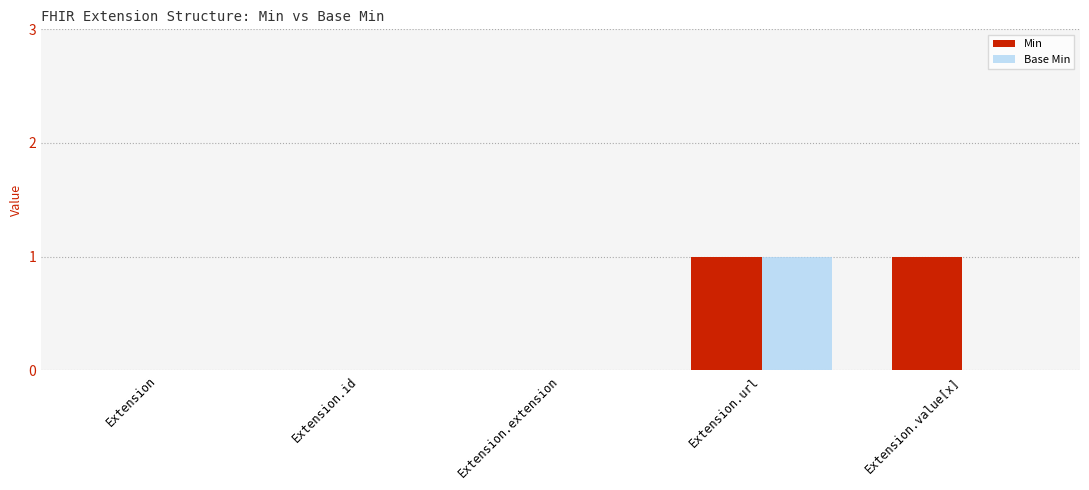

At which category is the sum across all series the highest?

Extension.url